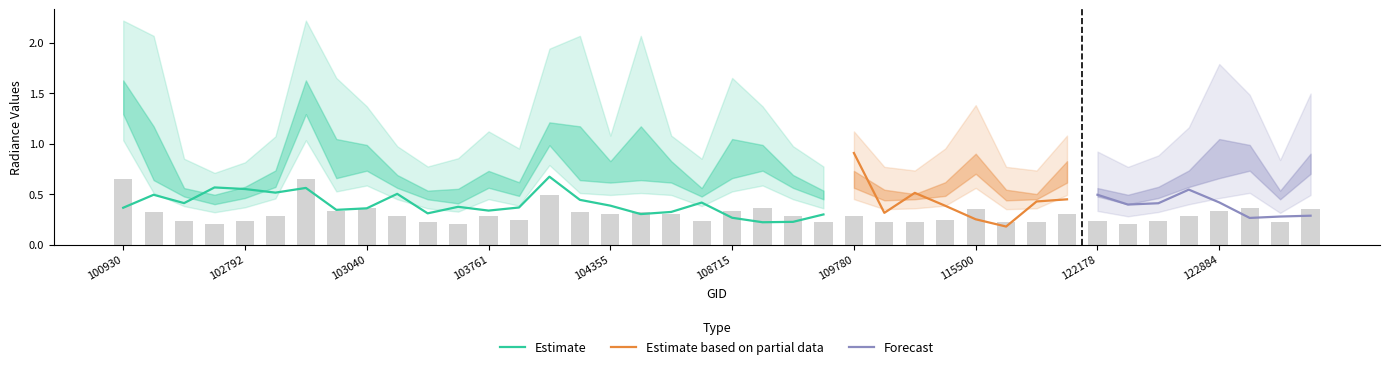

True or false: Estimate has a value of 0.1 at 108715.

False